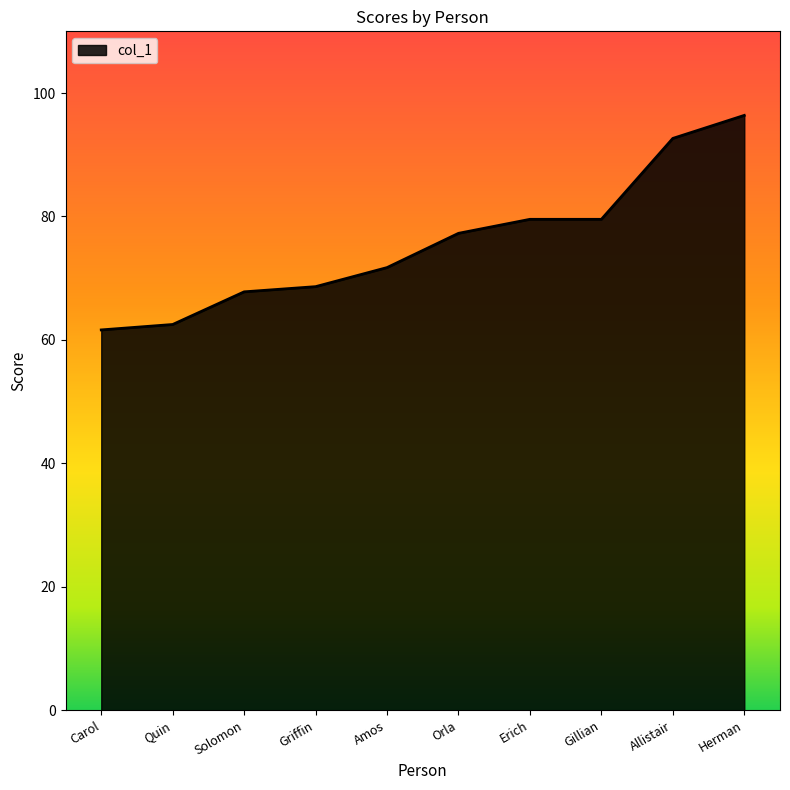

At which category does the chart reach its minimum across all series?

Carol